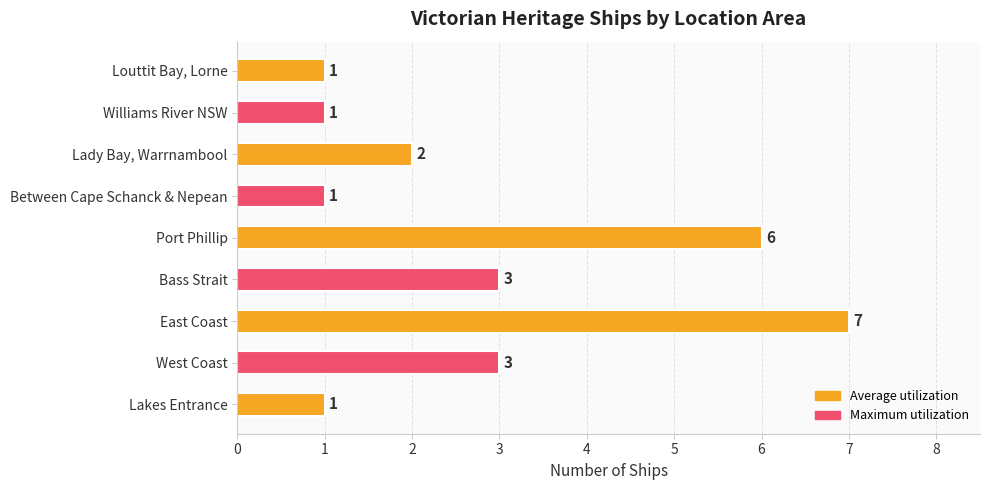

Count the values in the range 1 to 3.

7